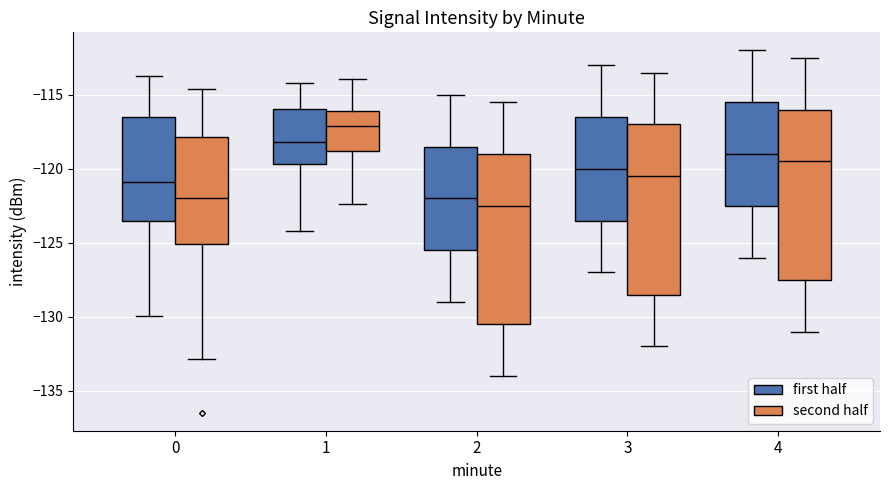

Reading left to right, read every box against the y-axis: the position of its median line, the range the box covers, and the ends of its whiskers. The values are not printed on the chart, so give them approximately, as read against the axis.

0 (first half): median -121.0, box -123.5 to -116.5, whiskers -130.0 to -113.5
0 (second half): median -122.0, box -125.0 to -118.0, whiskers -133.0 to -114.5
1 (first half): median -118.0, box -119.5 to -116.0, whiskers -124.0 to -114.0
1 (second half): median -117.0, box -119.0 to -116.0, whiskers -122.5 to -114.0
2 (first half): median -122.0, box -125.5 to -118.5, whiskers -129.0 to -115.0
2 (second half): median -122.5, box -130.5 to -119.0, whiskers -134.0 to -115.5
3 (first half): median -120.0, box -123.5 to -116.5, whiskers -127.0 to -113.0
3 (second half): median -120.5, box -128.5 to -117.0, whiskers -132.0 to -113.5
4 (first half): median -119.0, box -122.5 to -115.5, whiskers -126.0 to -112.0
4 (second half): median -119.5, box -127.5 to -116.0, whiskers -131.0 to -112.5